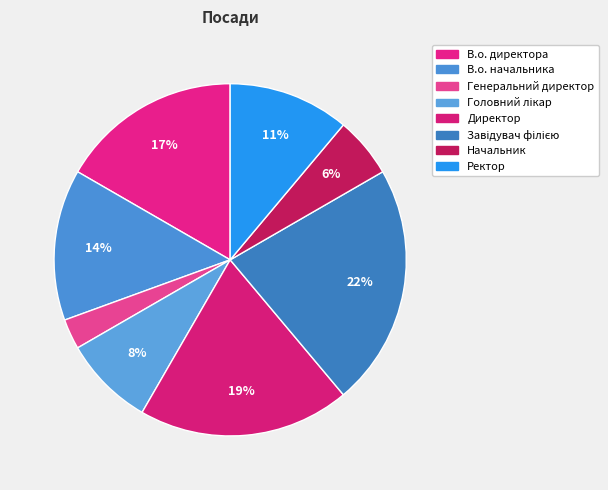

Is it true that В.о. директора is 17% of the pie?

True